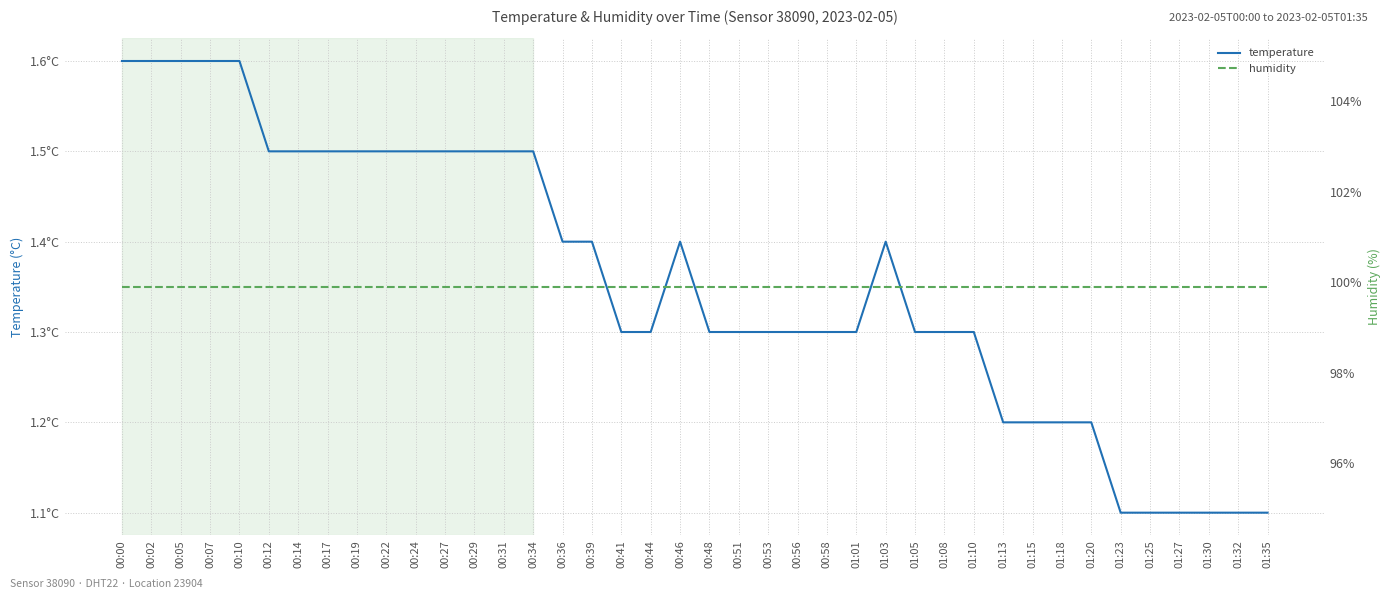

At which category is the sum across all series the highest?

00:00